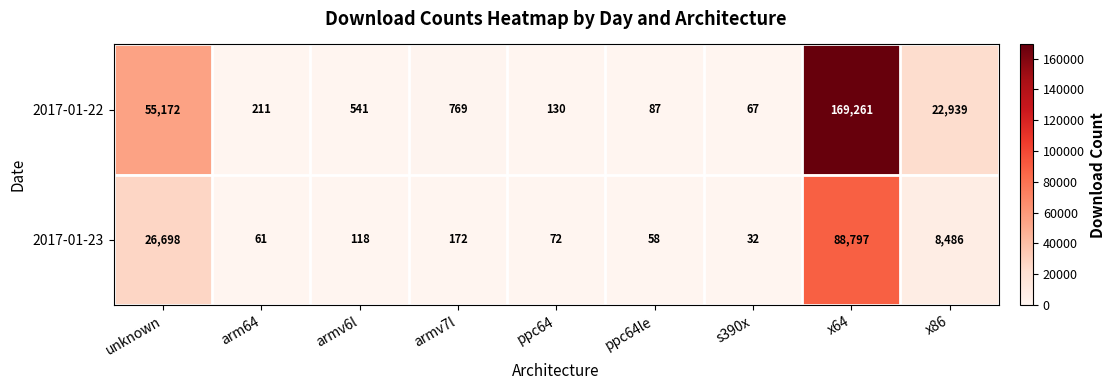

Which series has the largest total across all categories?

2017-01-22